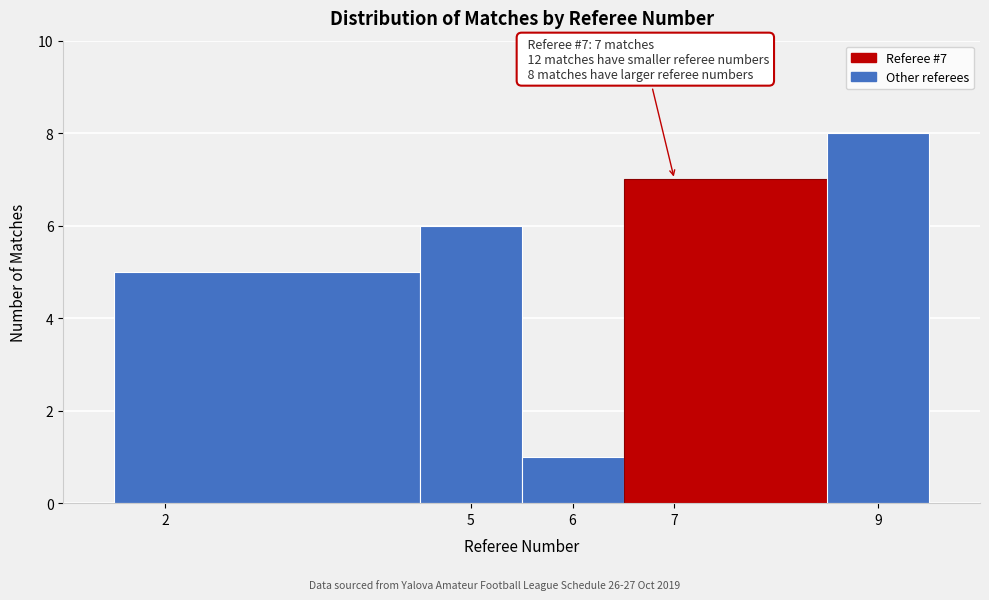

Over which range of the x-axis is the bar tallest?

8.5 to 9.5